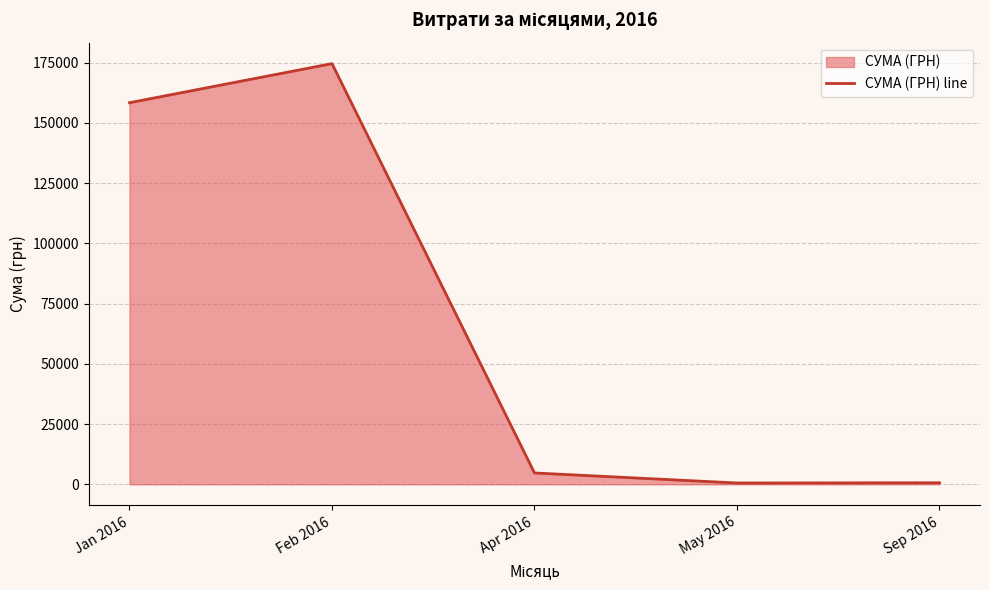

Between Apr 2016 and Sep 2016, which is larger?

Apr 2016